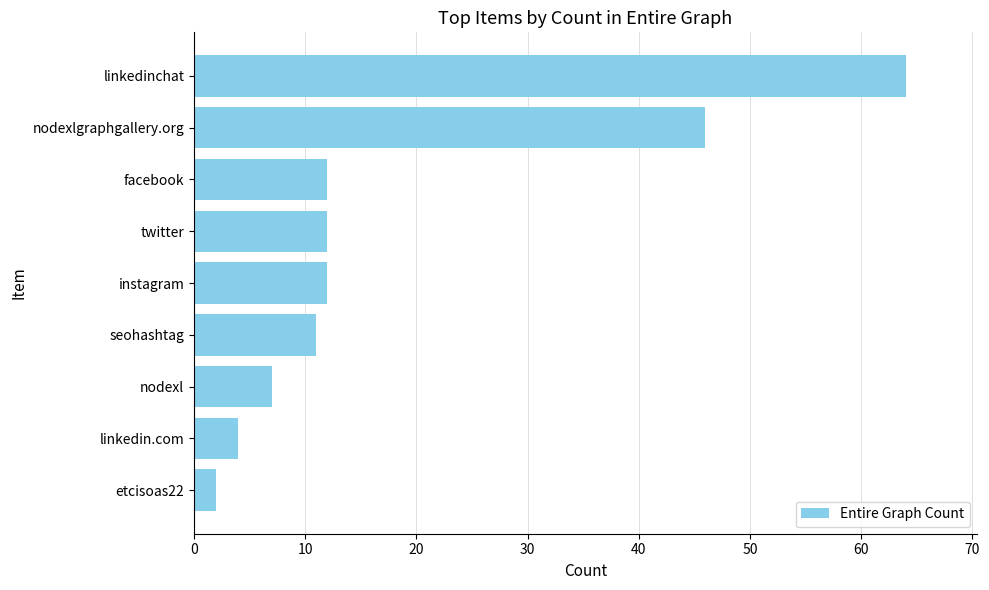

What is the difference between the maximum and second lowest values?

60